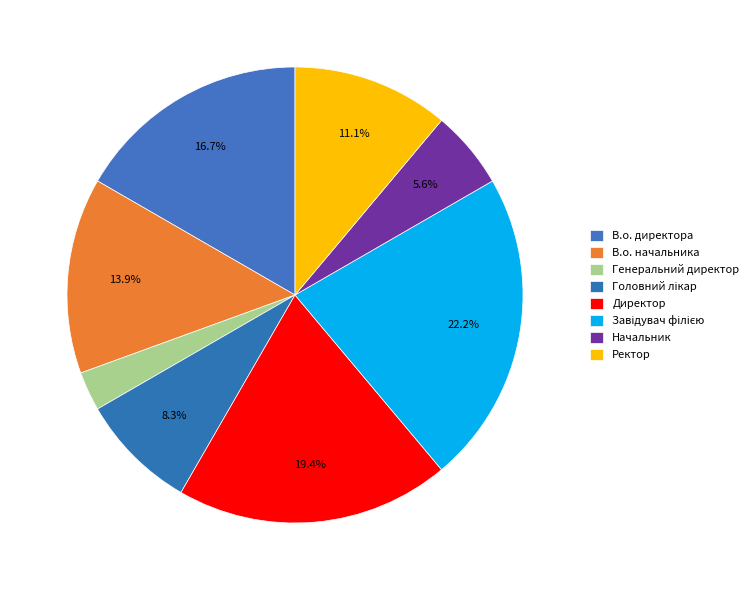

To the nearest percent, what is the difference between the largest and smallest slice percentages?

19%